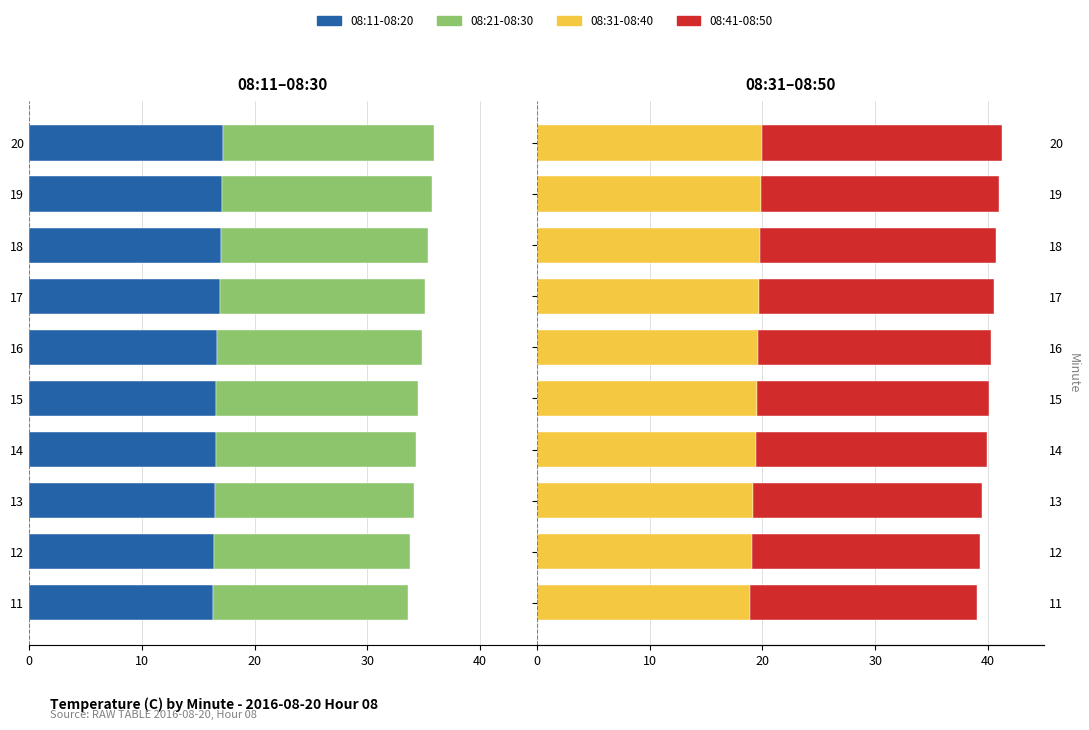

What is the difference between the second highest and second lowest values in the 08:41-08:50 series?

0.9